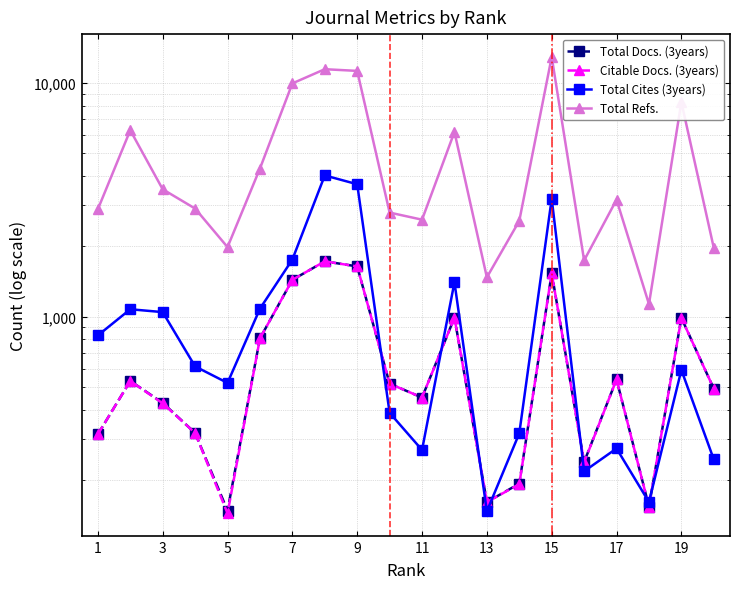

How many interior local peaks does the Total Refs. series have?

6